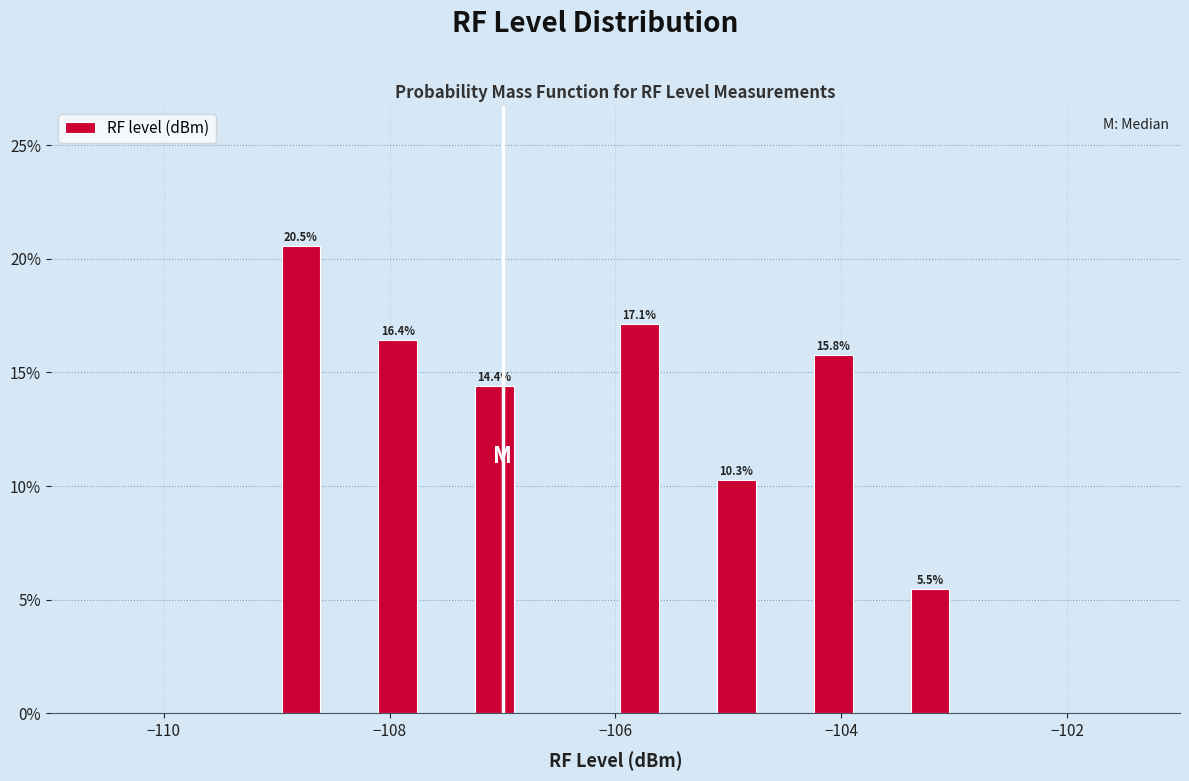

Around what value on the x-axis is the tallest bar? Give the approximate position of its centre, as read against the axis.

-108.8